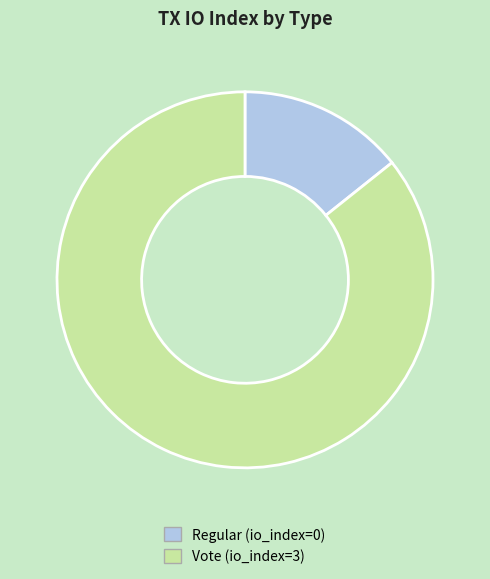

Is there a majority slice in this chart?

Yes